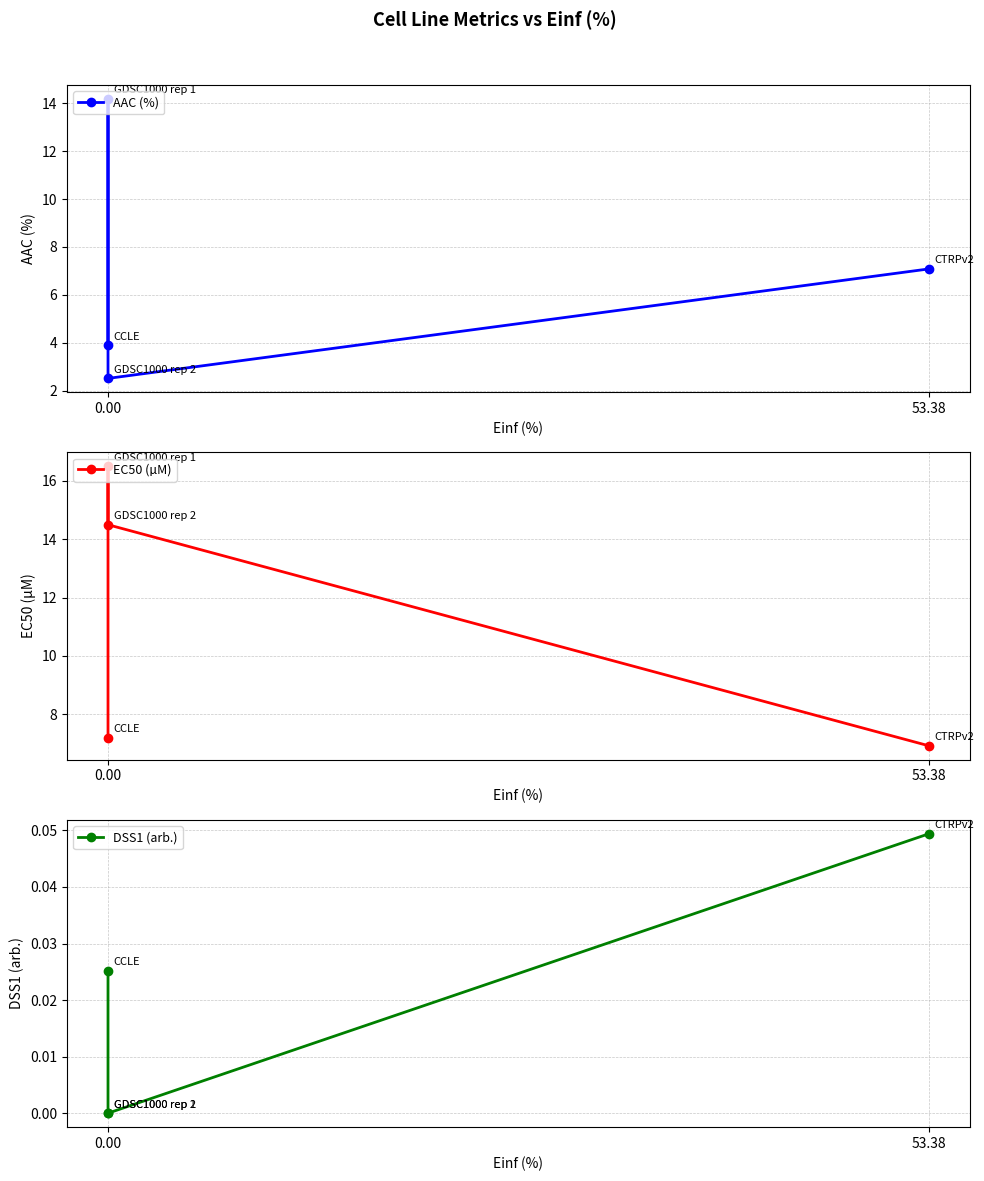

The value of DSS1 (arb.) at 0.00 is 0.0. True or false?

True